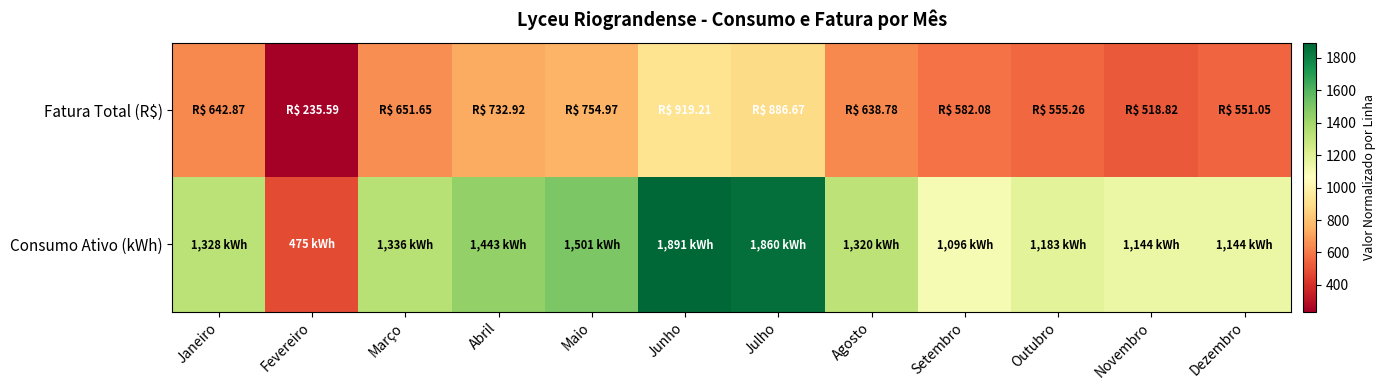

At which category is the sum across all series the highest?

Junho